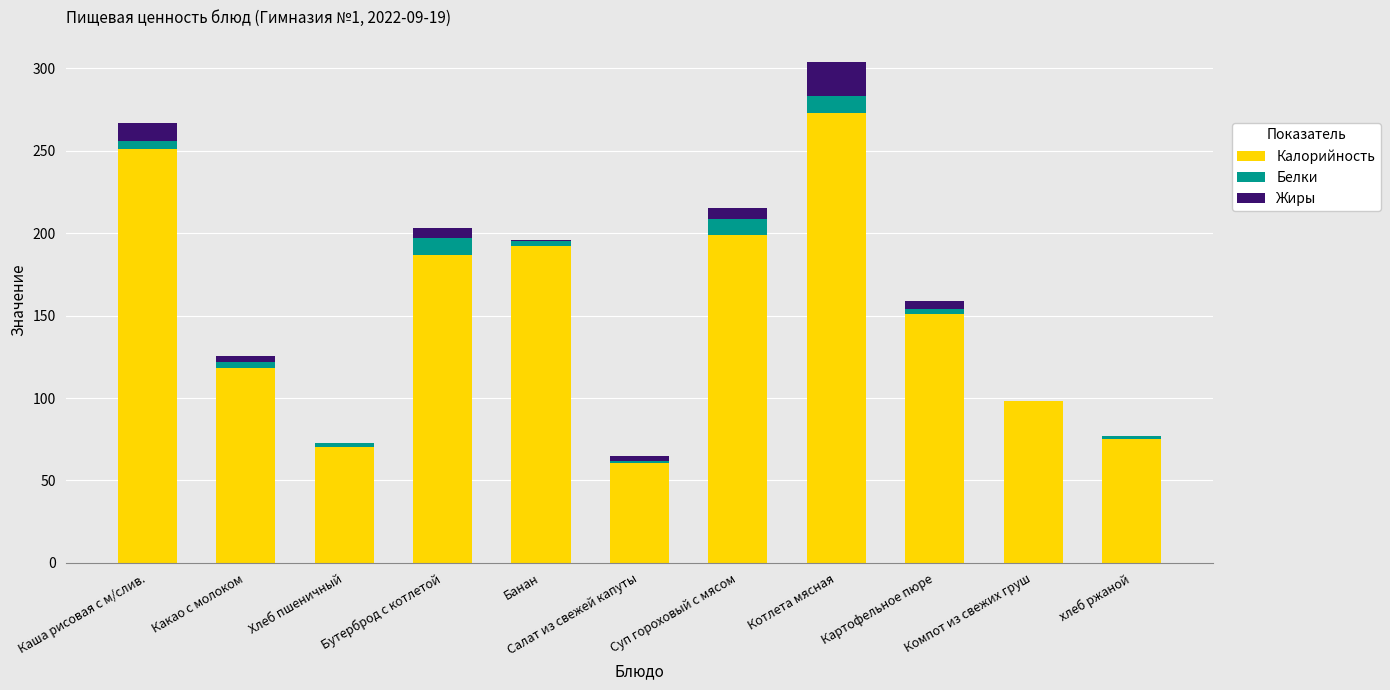

The Калорийность series shows 98.0 at Компот из свежих груш. True or false?

True